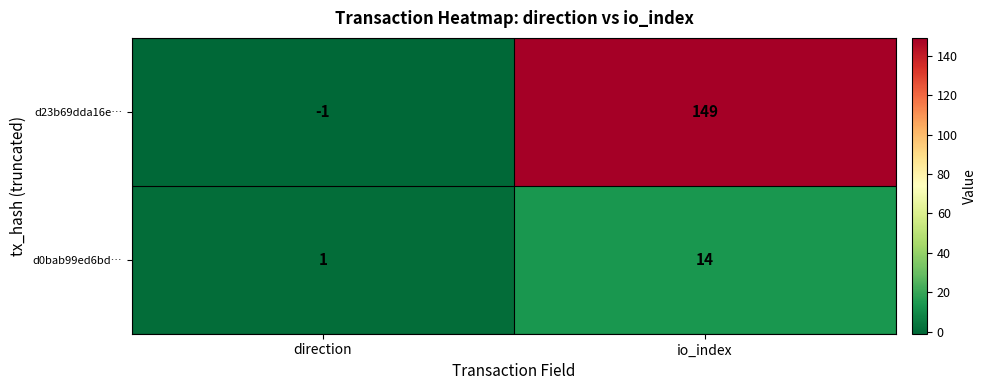

At how many categories does at least one series exceed 98?

1